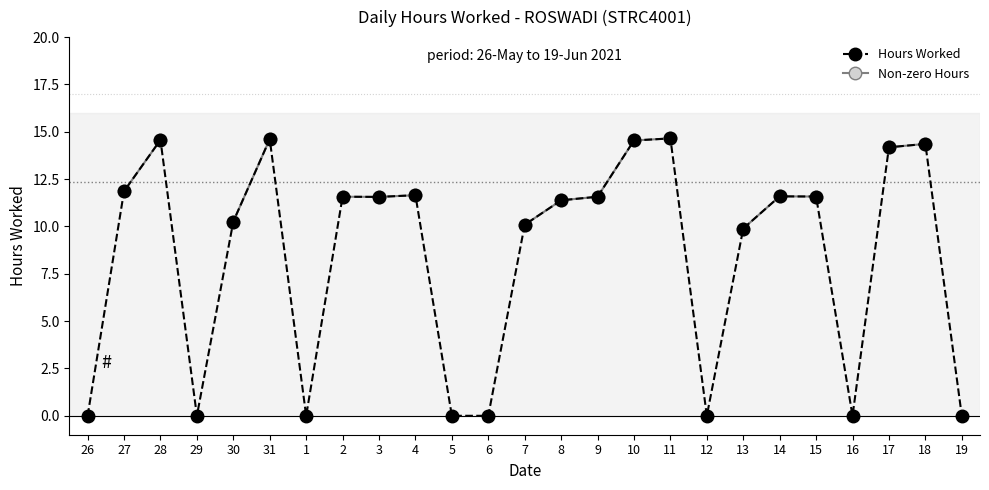

Between 6 and 19, which is larger?

6